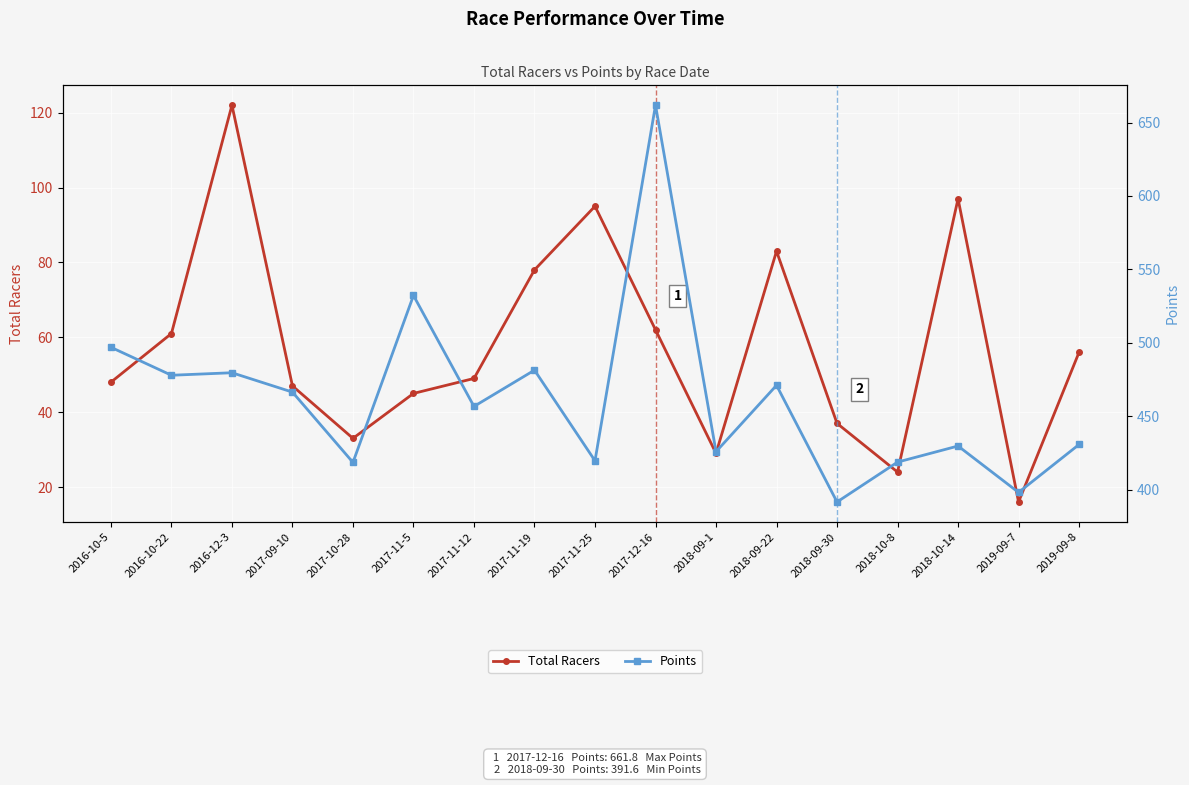

Between 2017-11-5 and 2019-09-8, which series saw the biggest shift?

Points